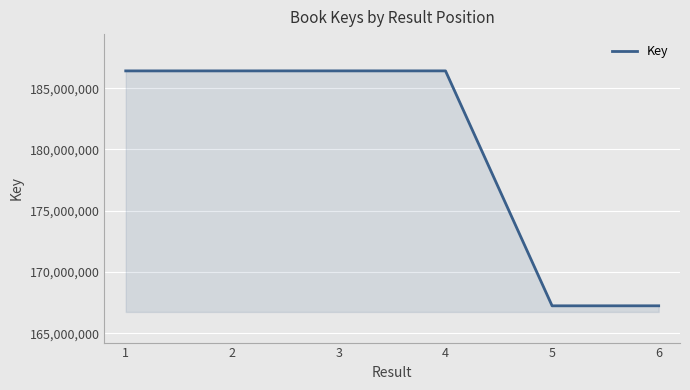

How many lines are shown in the chart?

1